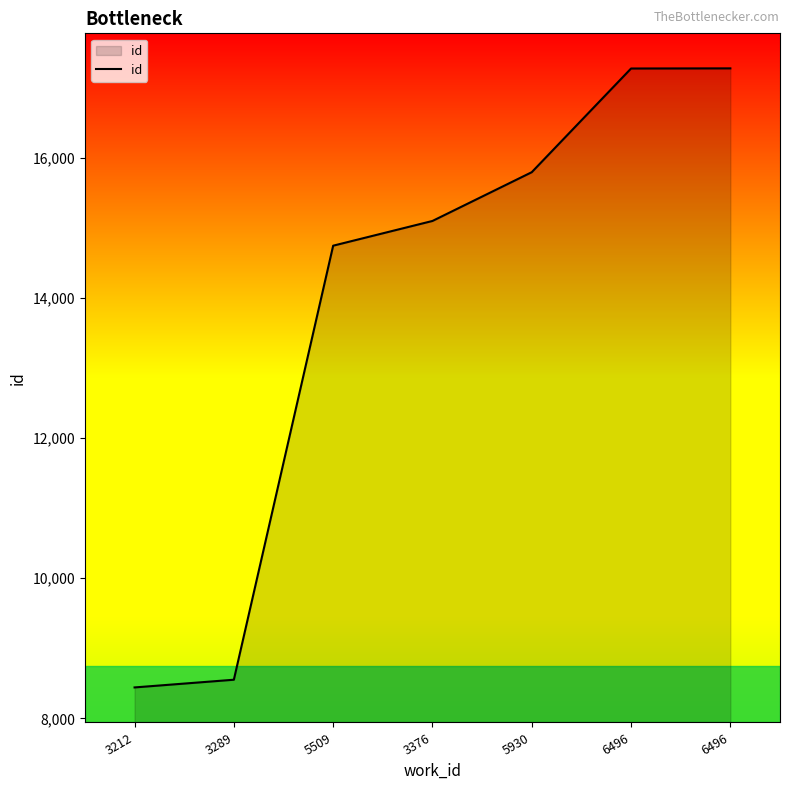

Approximately how many times larger is the value at 5930 compared to 3212?

1.9